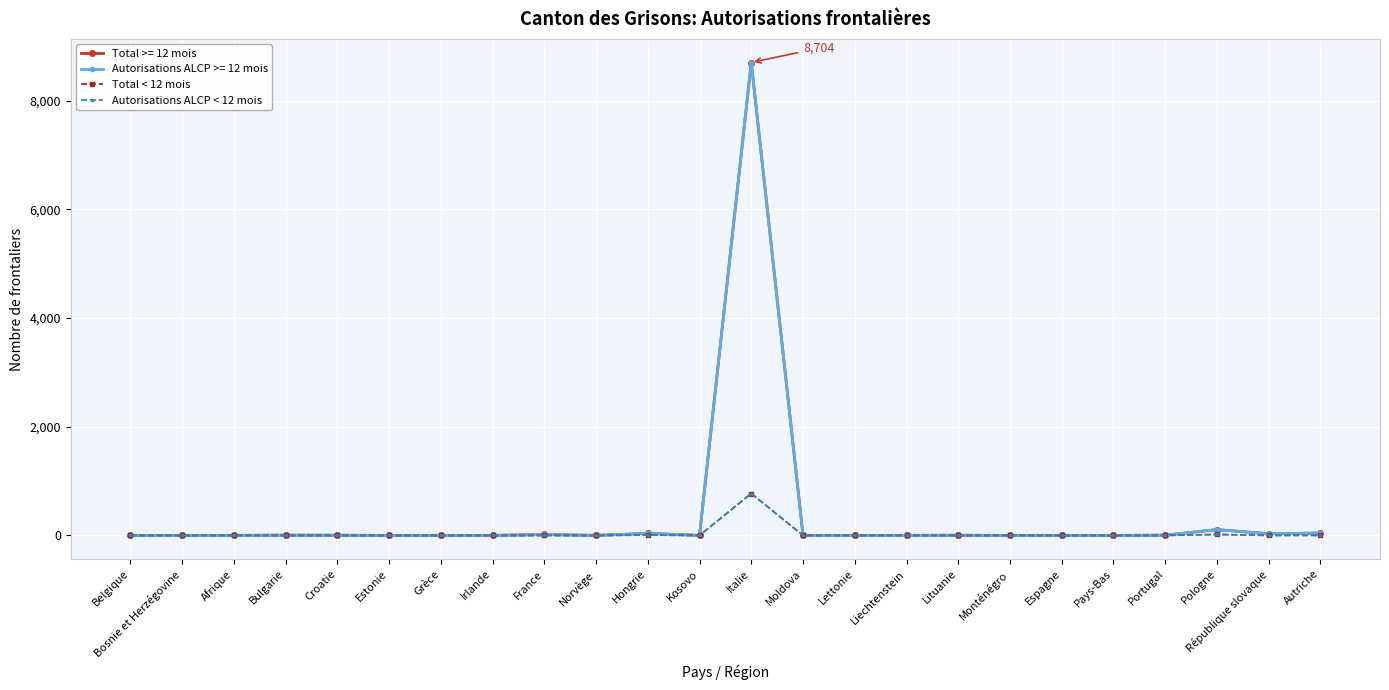

What is the label of the 8th point from the left?

Irlande